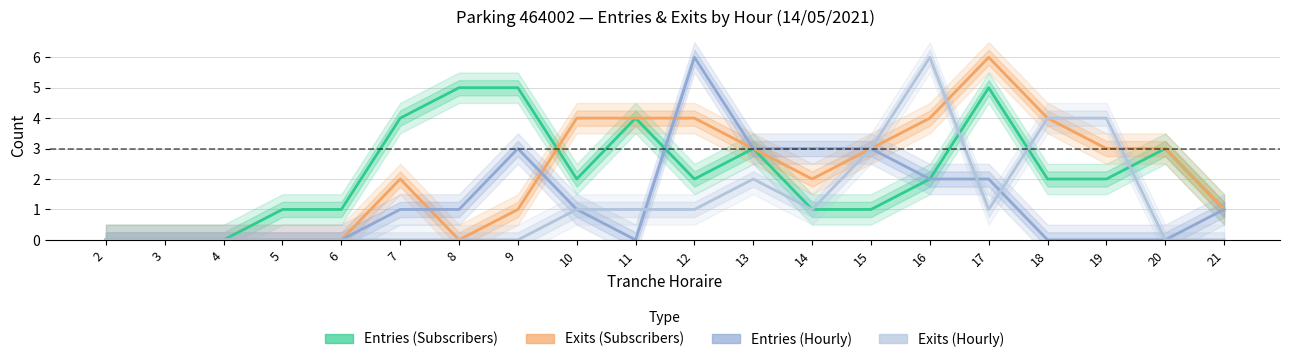

What is the difference between the maximum and minimum values in the Exits (Hourly) series?

6